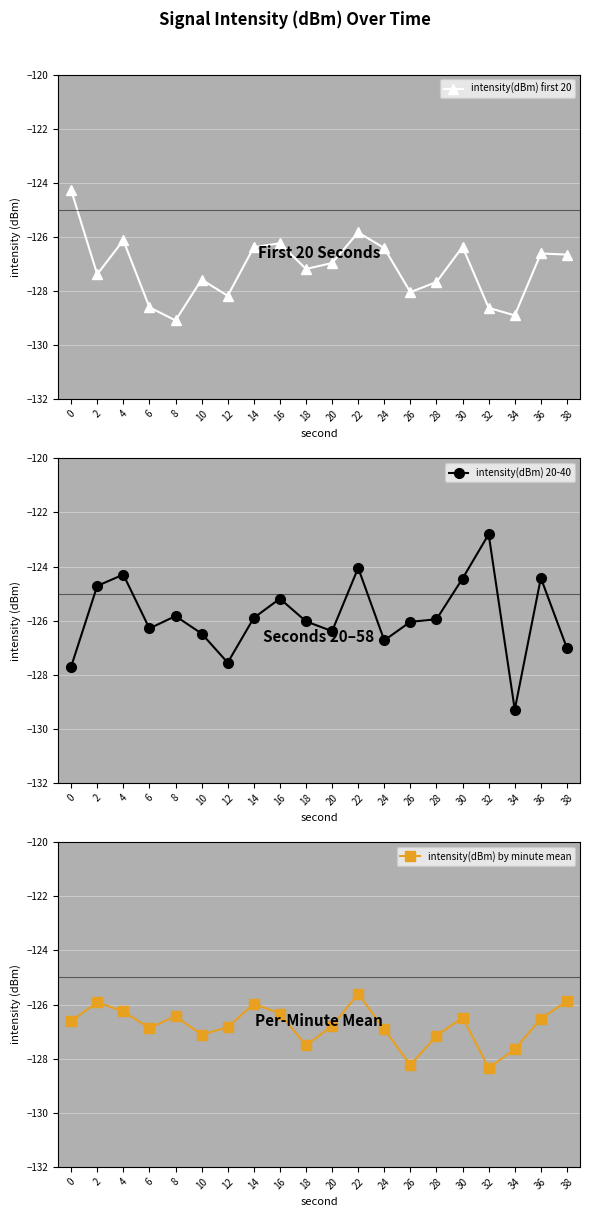

At which category is the sum across all series the highest?

22